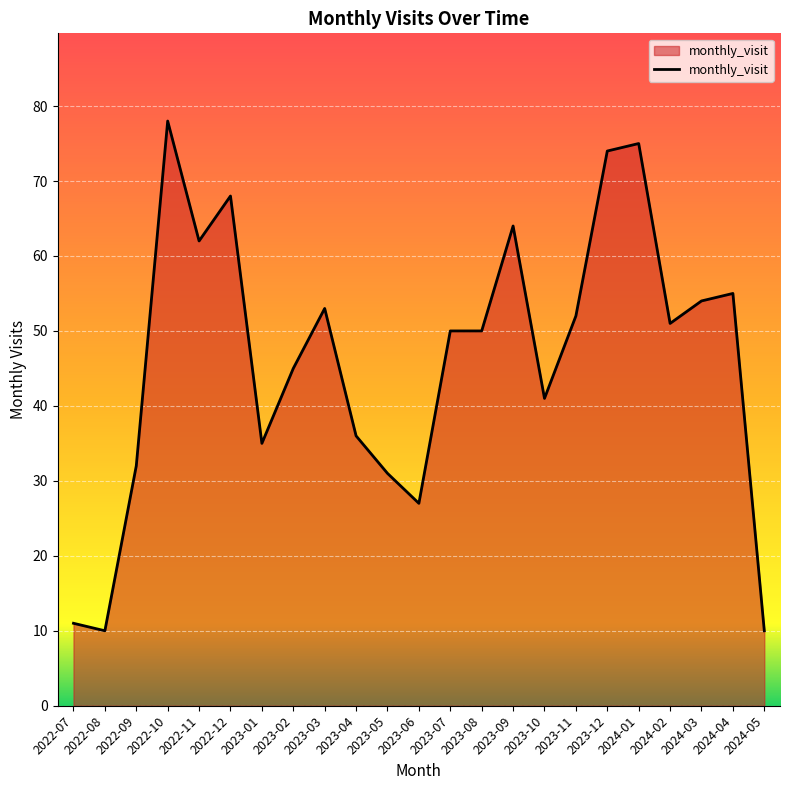

Where is the first local maximum?

2022-10